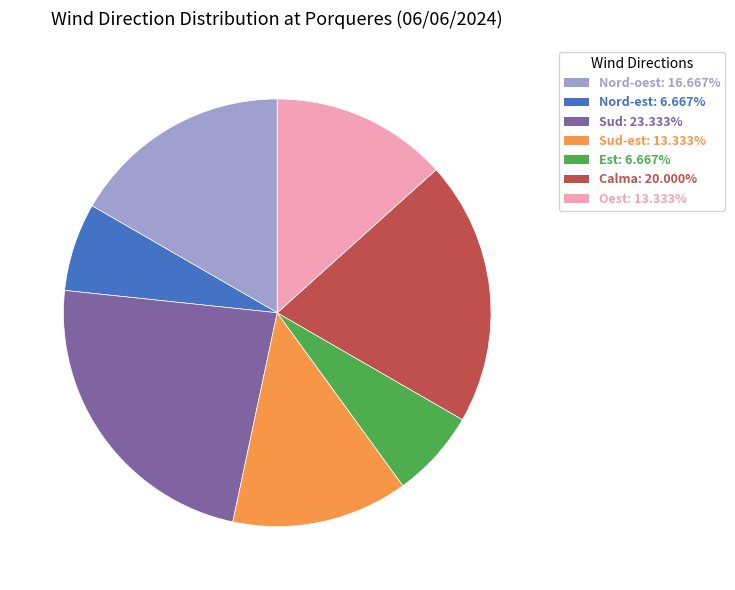

Does any single category account for the majority?

No